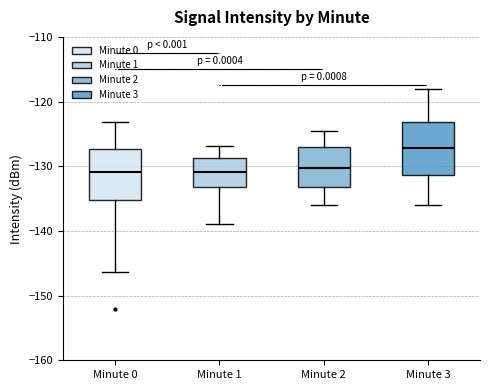

Where is the lower edge of the box for Minute 3 on the y-axis? The values are not printed on the chart, so give them approximately, as read against the axis.

-131